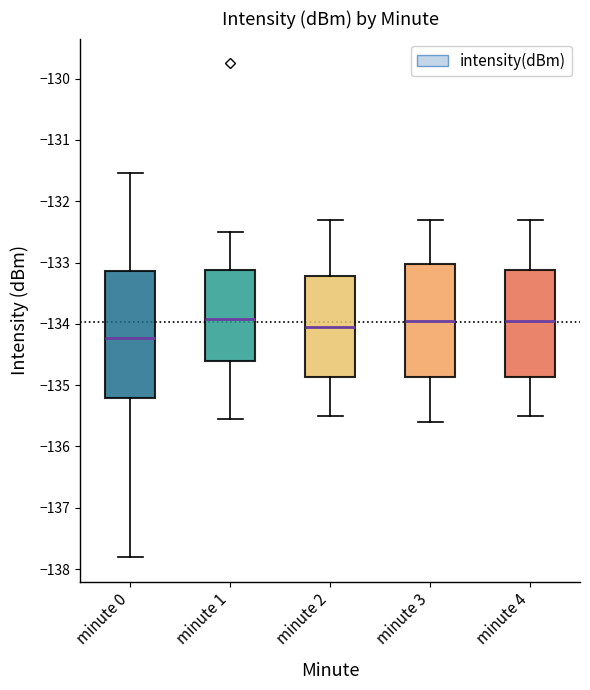

Reading left to right, transcribe this box plot: for each box, give where its median line is, the range the box spans, and where its two whiskers end, as read against the y-axis. The values are not printed on the chart, so give them approximately, as read against the axis.

minute 0: median -134.2, box -135.2 to -133.1, whiskers -137.8 to -131.5
minute 1: median -133.9, box -134.6 to -133.1, whiskers -135.6 to -132.5
minute 2: median -134.0, box -134.9 to -133.2, whiskers -135.5 to -132.3
minute 3: median -133.9, box -134.9 to -133.0, whiskers -135.6 to -132.3
minute 4: median -133.9, box -134.9 to -133.1, whiskers -135.5 to -132.3